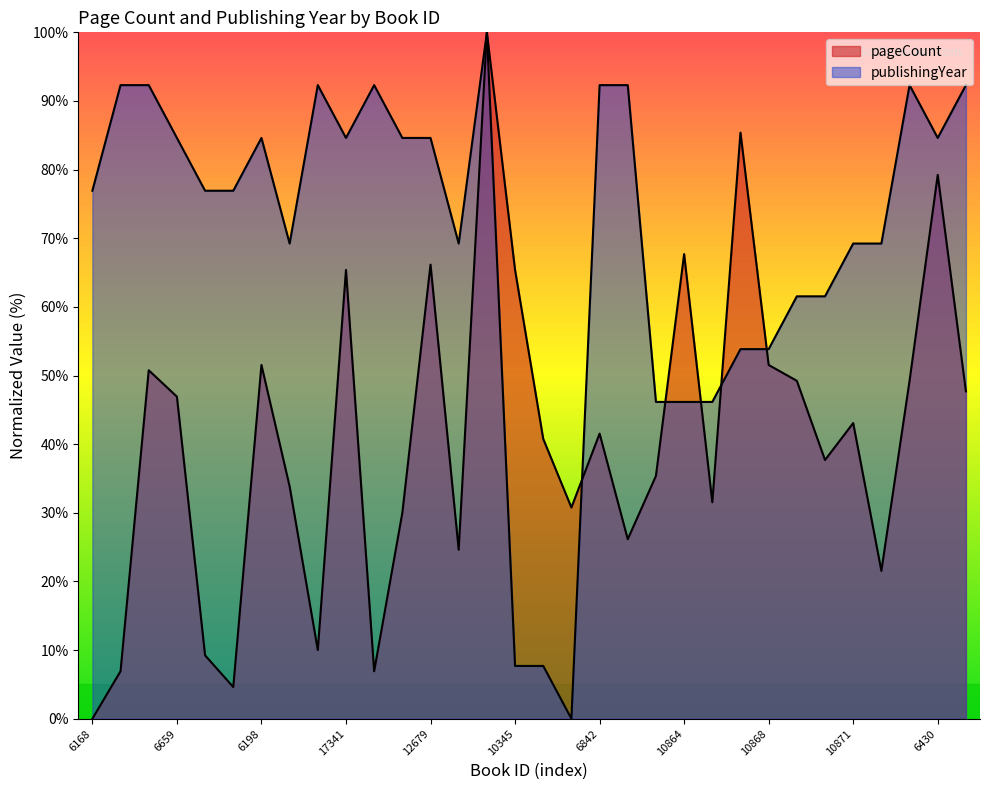

Which has a higher value, 5572 or 6430?

6430